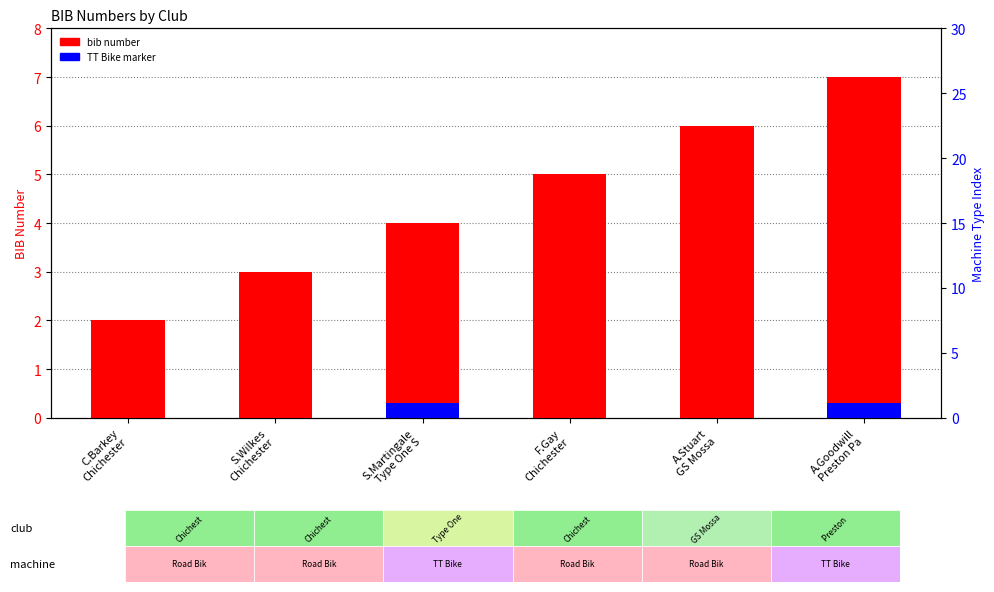

What is the label of the 6th bar from the left?

A.Goodwill
Preston Pa